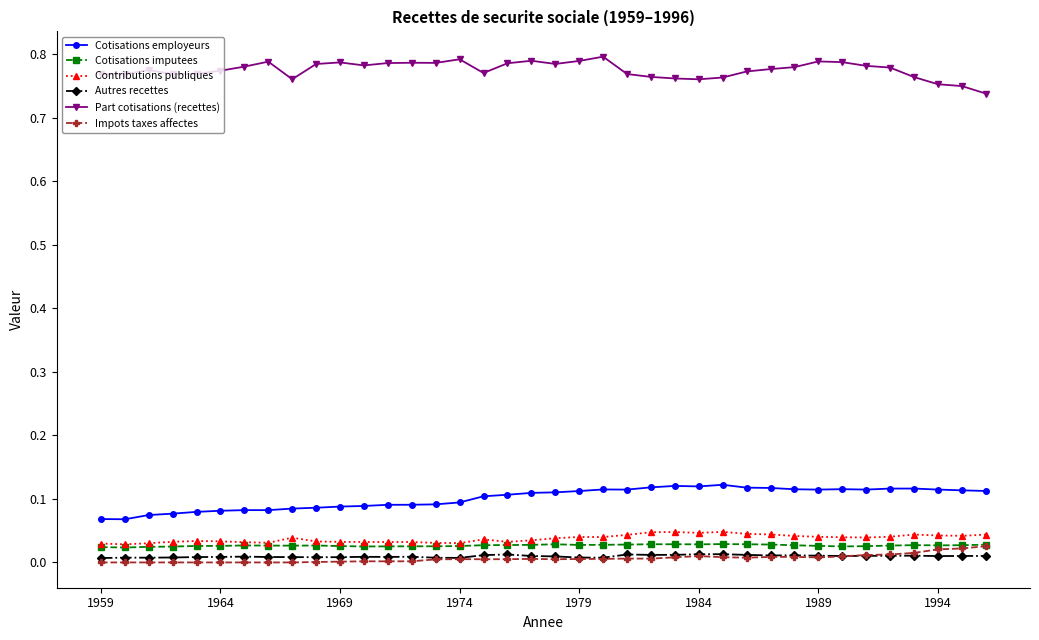

Count the number of data series in this chart.

6